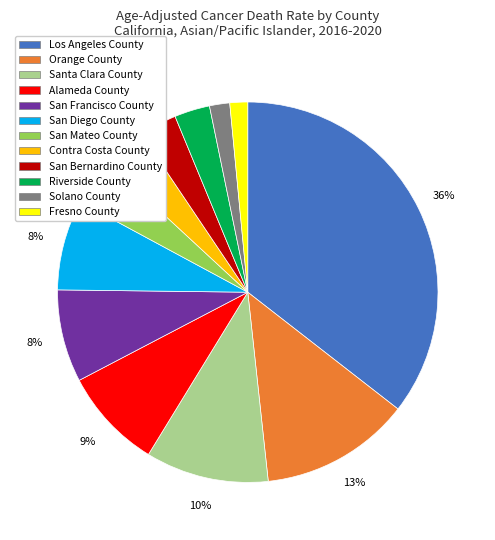

Does San Bernardino County account for over 50% of the chart?

No